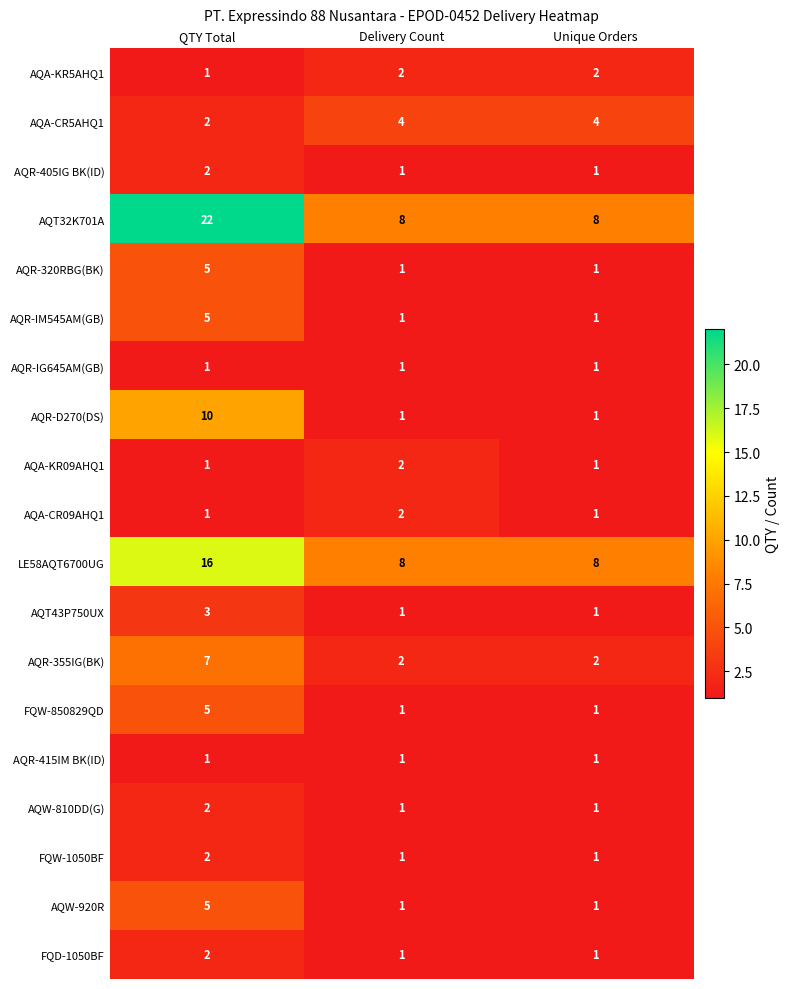

True or false: AQR-415IM BK(ID) has a value of 1 at Unique Orders.

True